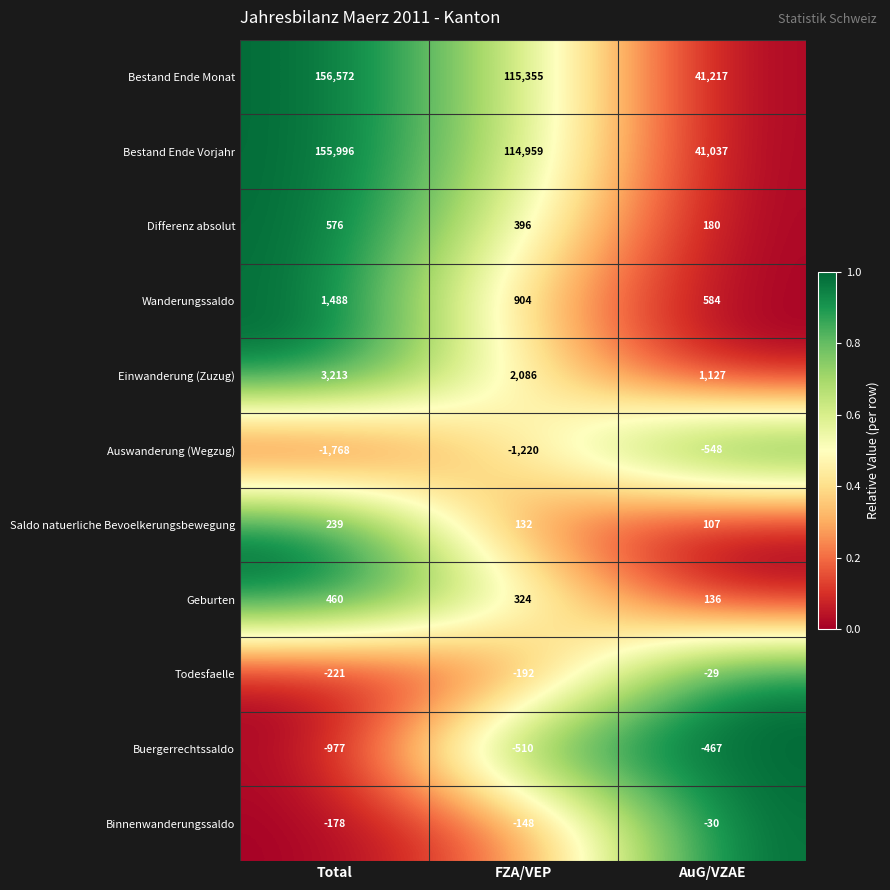

How many categories are shown in the chart?

3